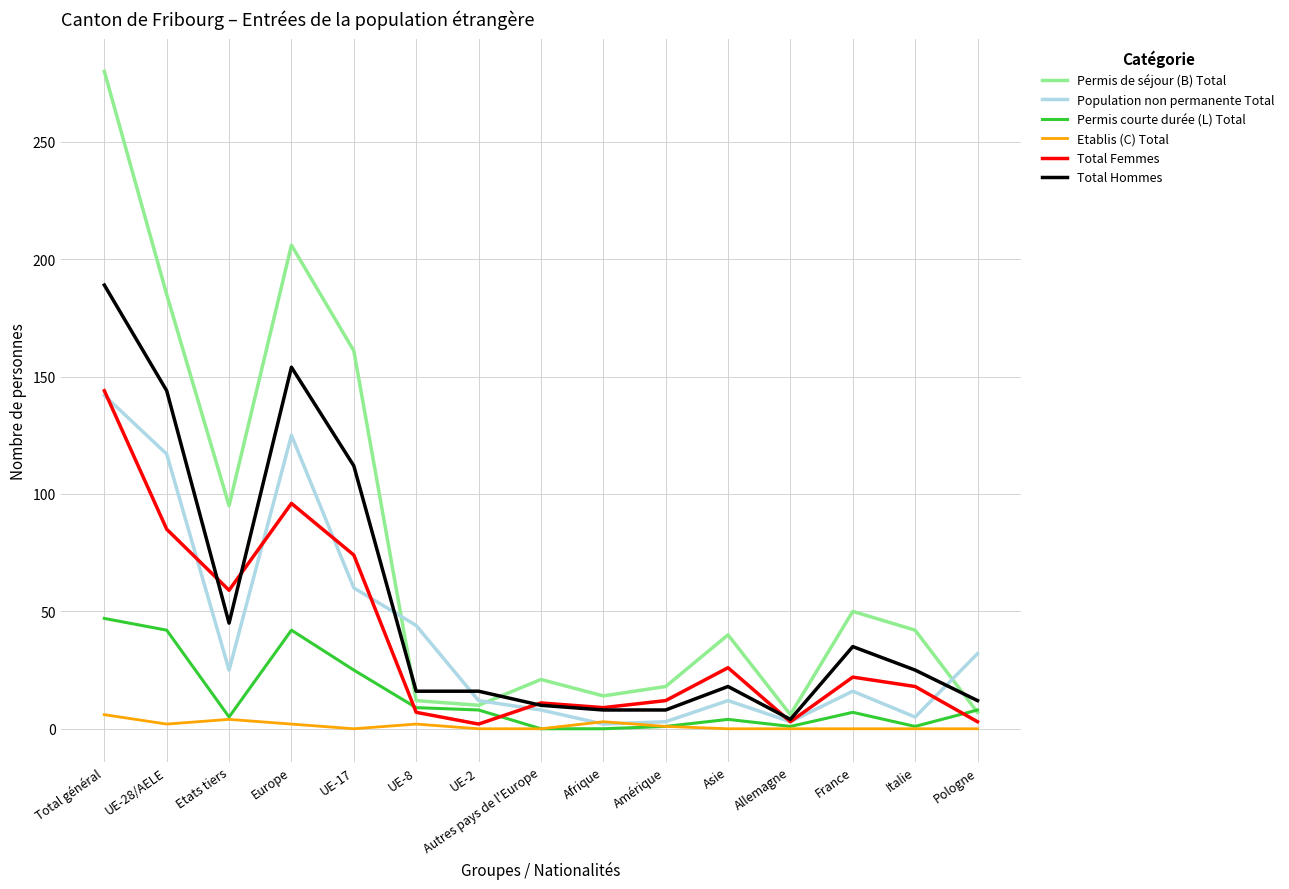

Which series has the widest spread of values?

Permis de séjour (B) Total